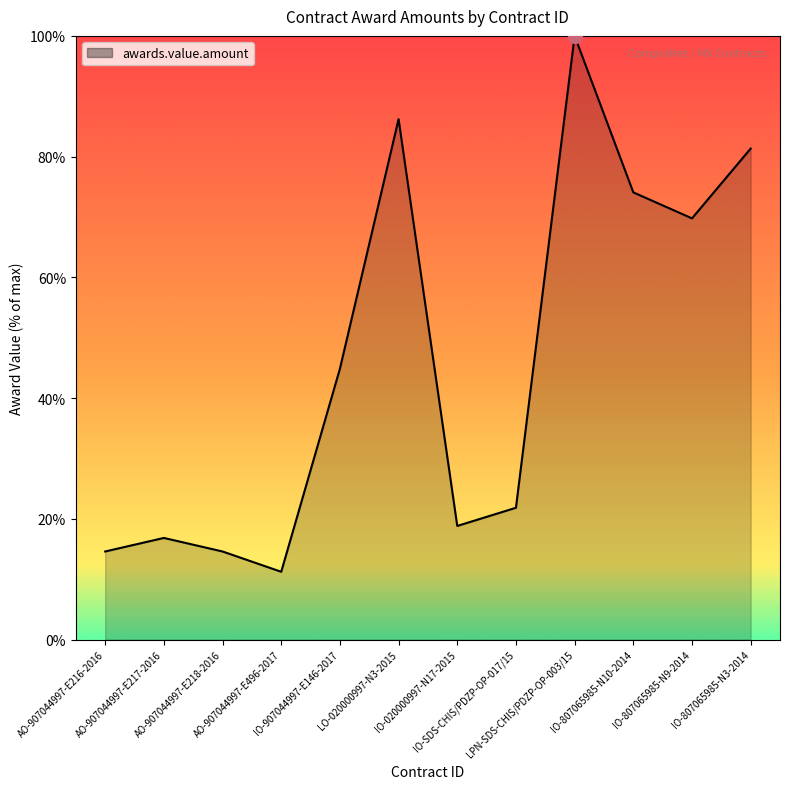

What is the maximum value shown in the chart?

100.0